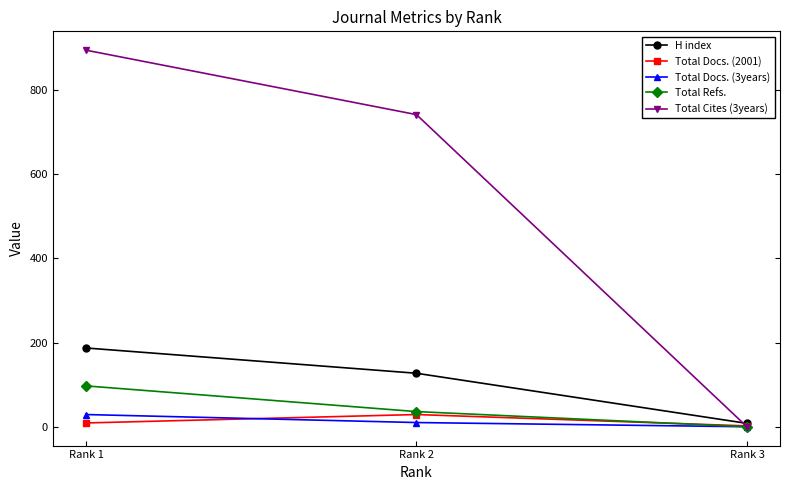

The value of H index at Rank 2 is 127. True or false?

True